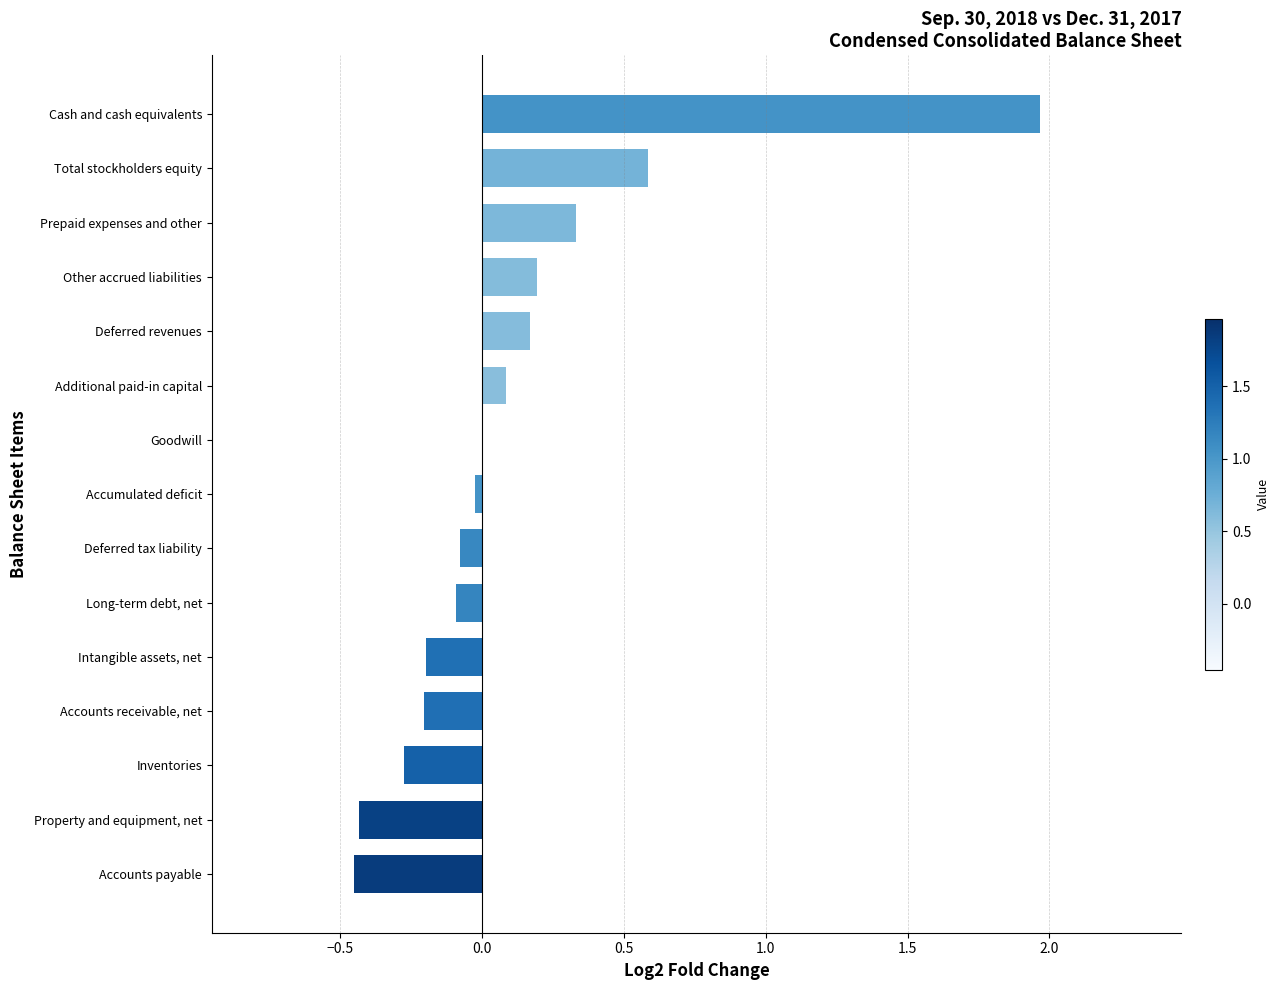

At which category does the chart reach its peak across all series?

Cash and cash equivalents